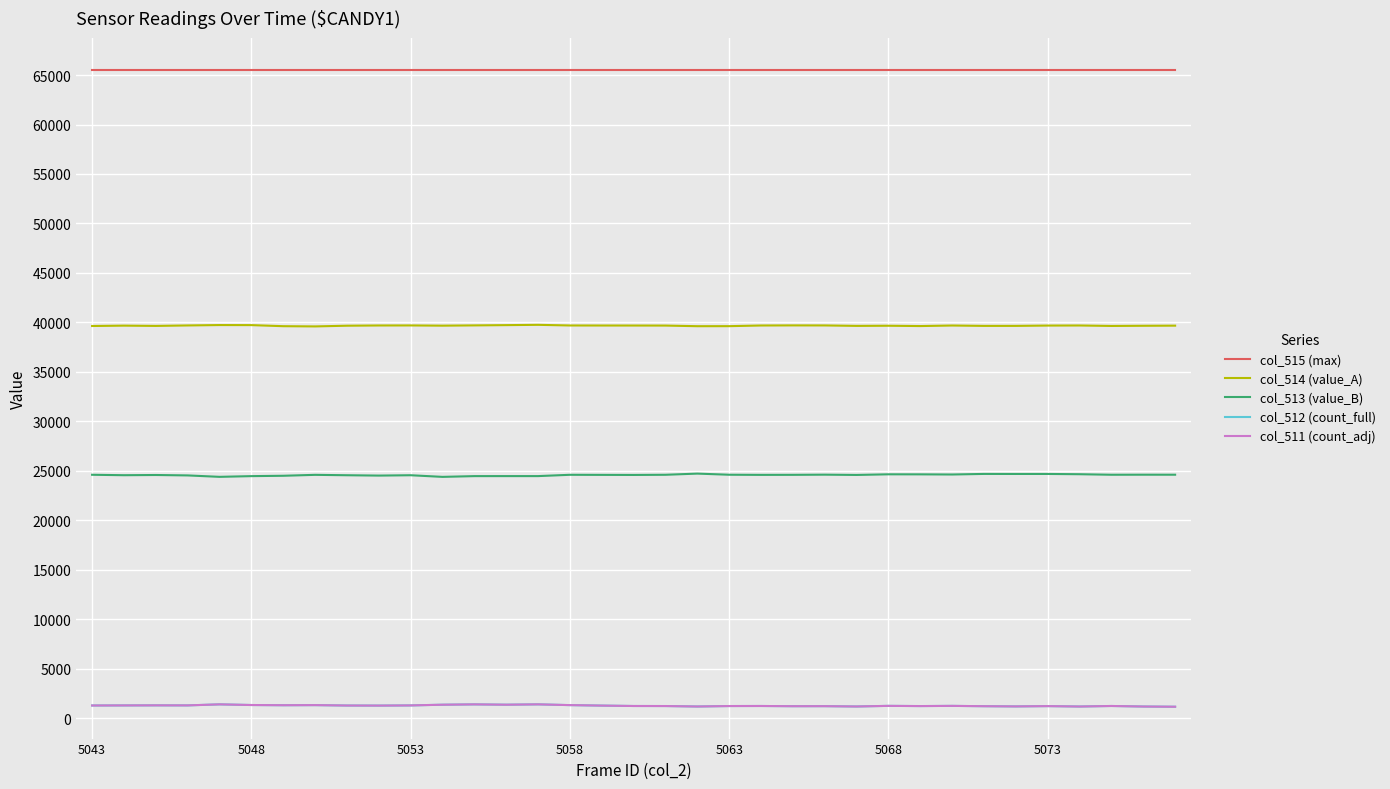

Which series has the largest total across all categories?

col_515 (max)